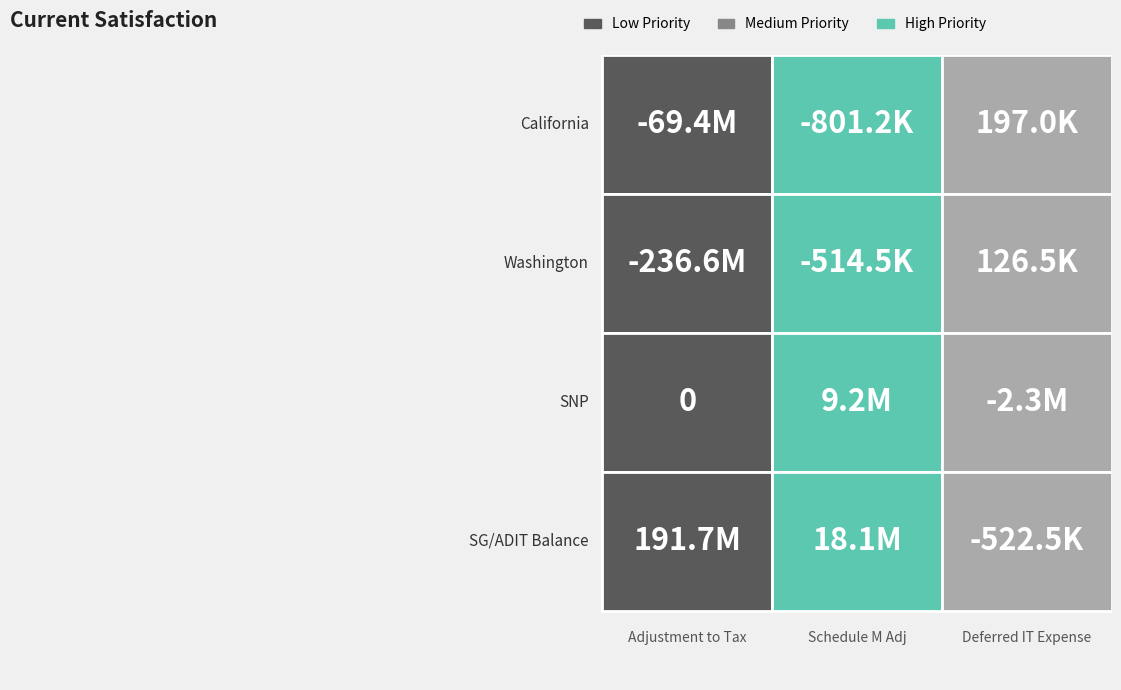

How many data points in Deferred Income Tax Expense are less than 126496?

2